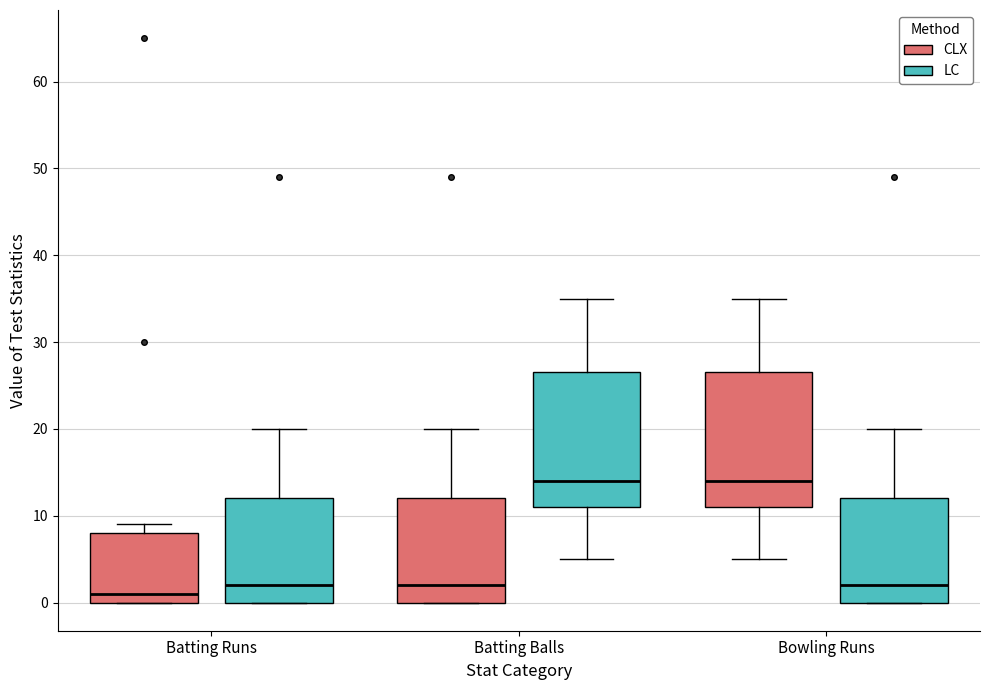

Where is the lower edge of the box for Batting Runs (CLX) on the y-axis? The values are not printed on the chart, so give them approximately, as read against the axis.

0